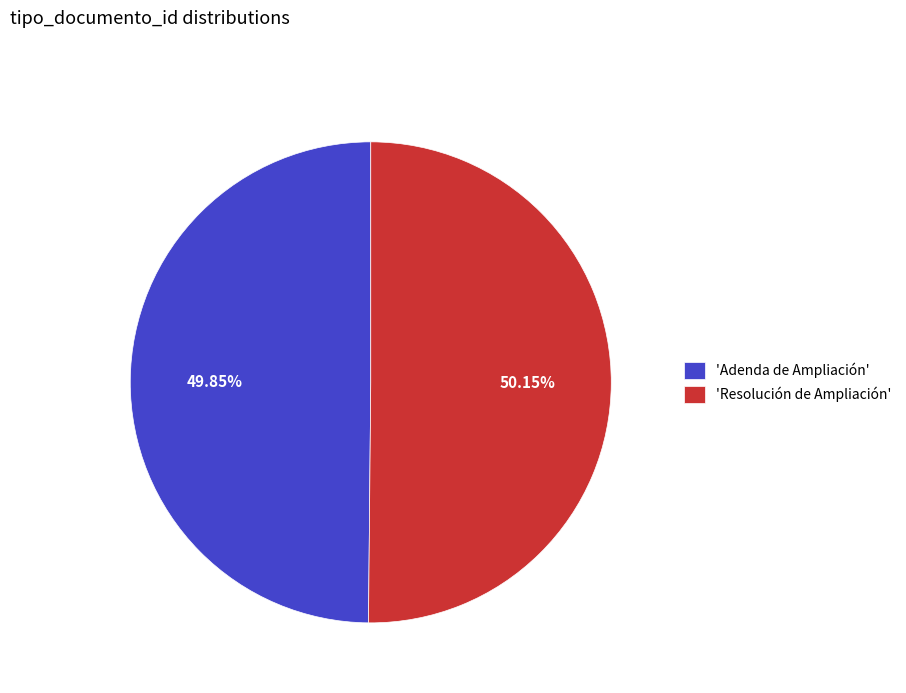

Is there any slice that represents more than half of the pie?

Yes